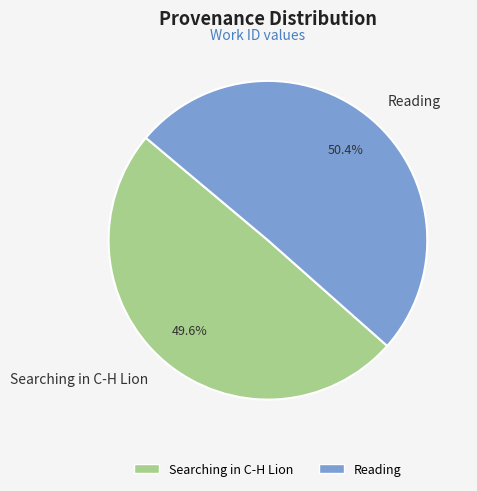

What is the largest slice in the pie chart?

Reading